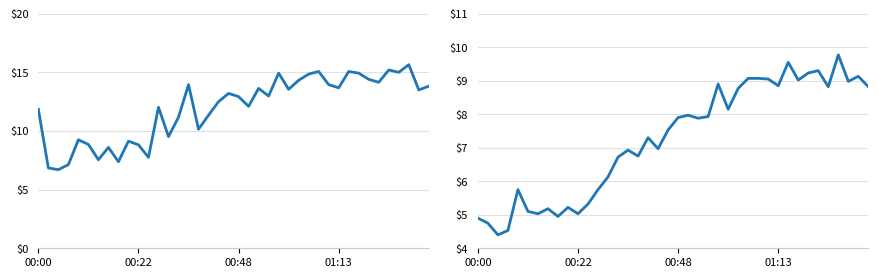

In SDS_P2, how many points are lower than both neighbors (excluding endpoints)?

12